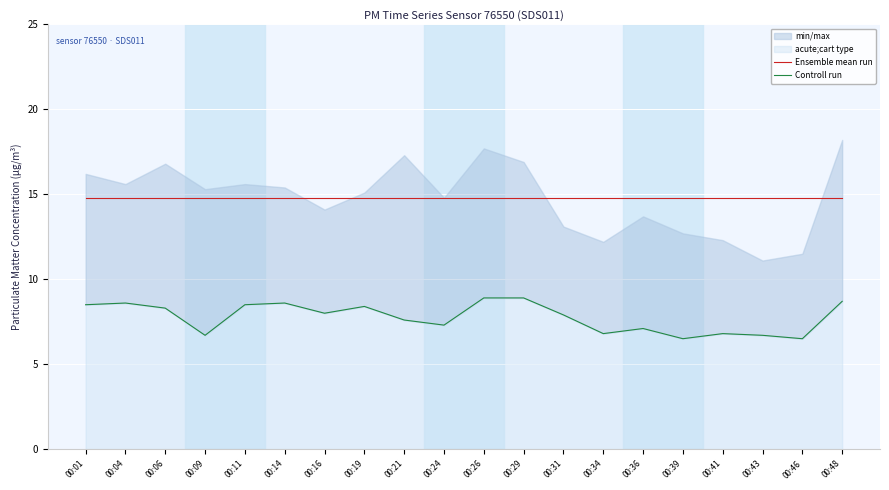

Reading left to right, extract all data points from this chart.

Ensemble mean run: 00:01=14.8	00:04=14.8	00:06=14.8	00:09=14.8	00:11=14.8	00:14=14.8	00:16=14.8	00:19=14.8	00:21=14.8	00:24=14.8	00:26=14.8	00:29=14.8	00:31=14.8	00:34=14.8	00:36=14.8	00:39=14.8	00:41=14.8	00:43=14.8	00:46=14.8	00:48=14.8
Controll run: 00:01=8.5	00:04=8.6	00:06=8.3	00:09=6.7	00:11=8.5	00:14=8.6	00:16=8.0	00:19=8.4	00:21=7.6	00:24=7.3	00:26=8.9	00:29=8.9	00:31=7.9	00:34=6.8	00:36=7.1	00:39=6.5	00:41=6.8	00:43=6.7	00:46=6.5	00:48=8.7